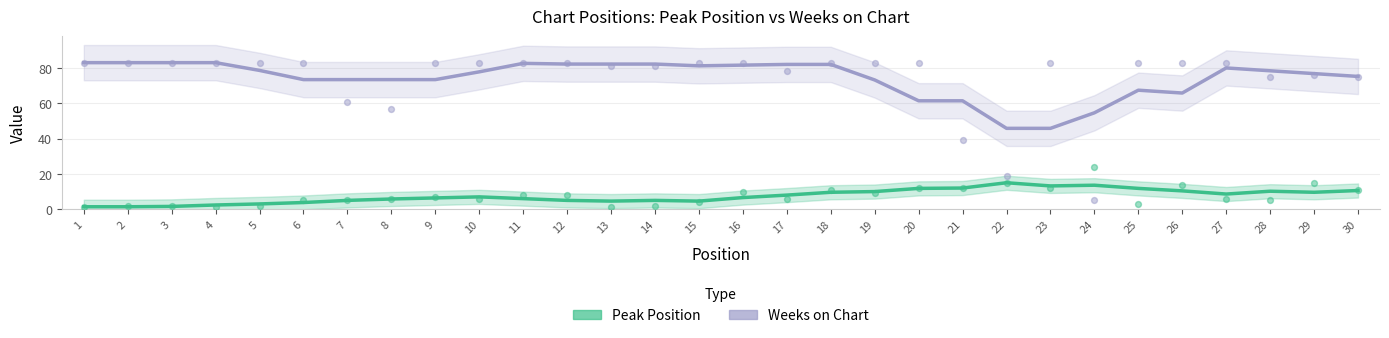

At which category is the sum across all series the highest?

18